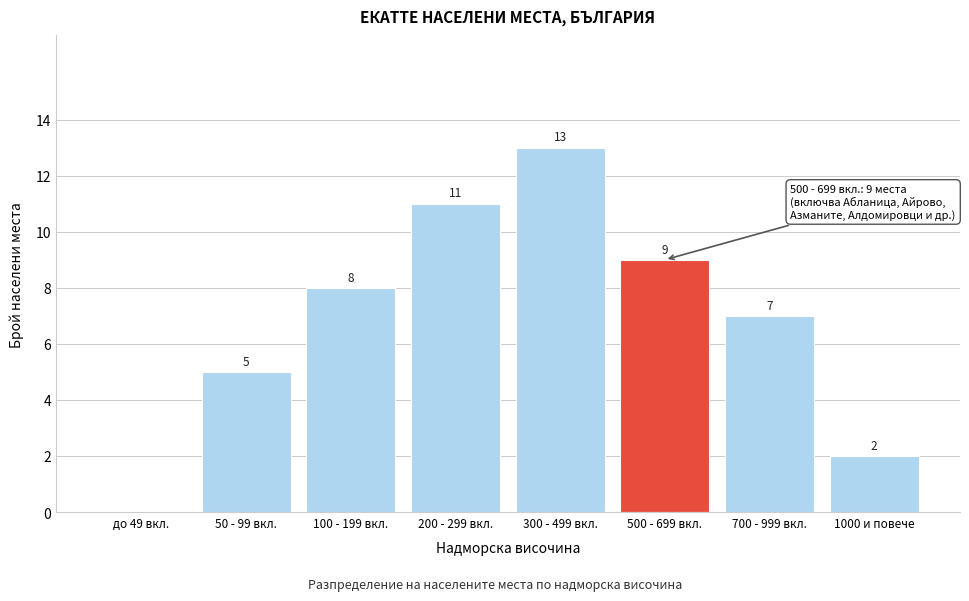

Reading left to right, list all the values displayed in this chart.

до 49 вкл.=0	50 - 99 вкл.=5	100 - 199 вкл.=8	200 - 299 вкл.=11	300 - 499 вкл.=13	500 - 699 вкл.=9	700 - 999 вкл.=7	1000 и повече=2